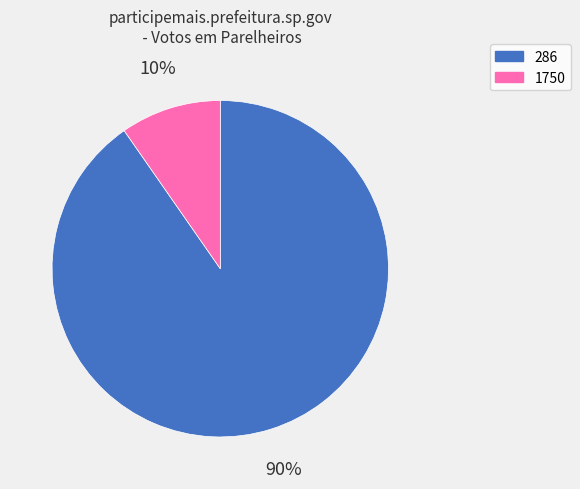

Is the sum of 1750 and 286 greater than half?

Yes